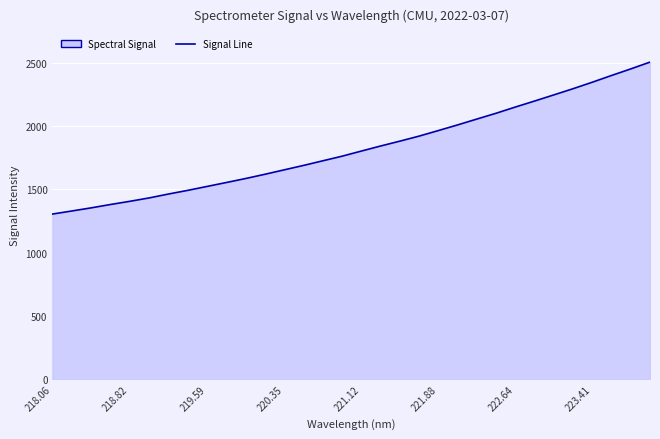

How many lines are shown in the chart?

1